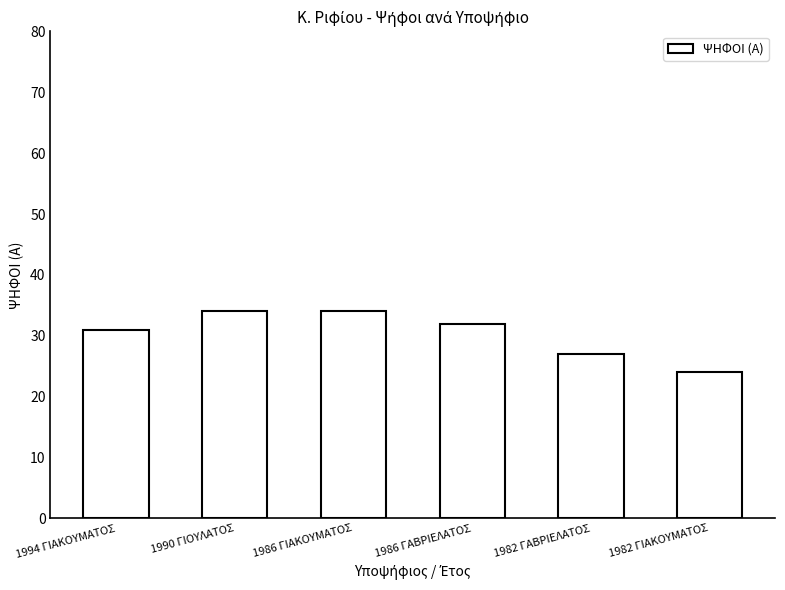

How many values are between 27 and 34?

5